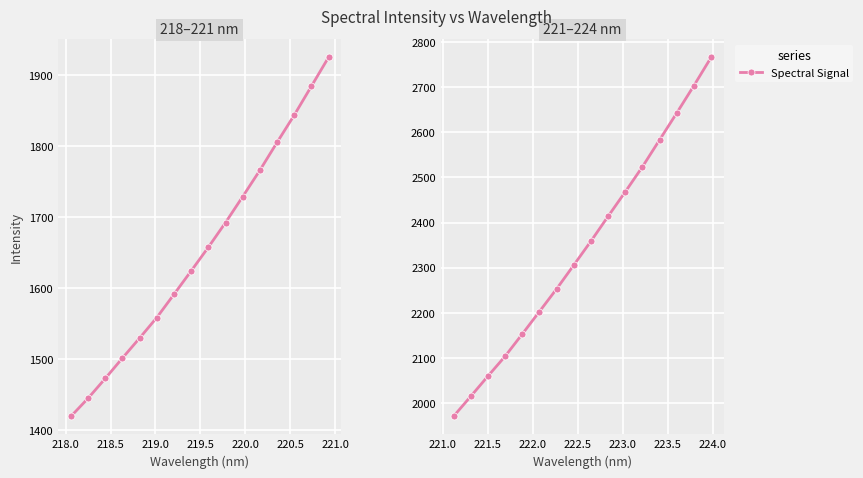

How many categories are shown in the chart?

16